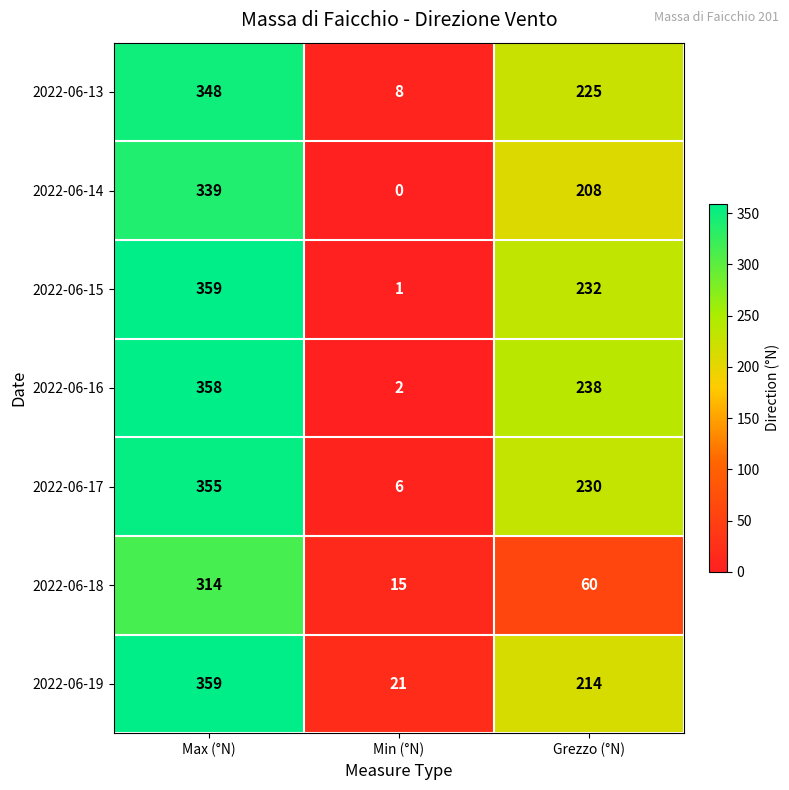

How many values in 2022-06-14 are above zero?

2